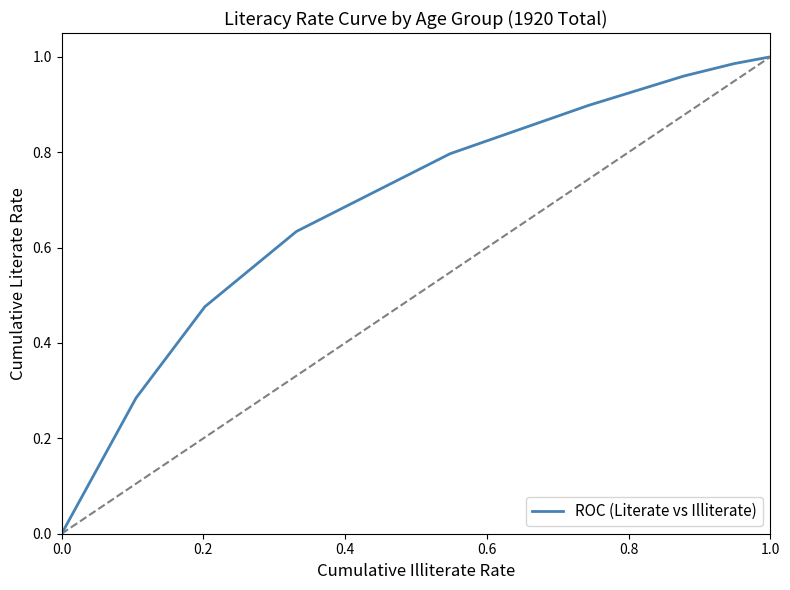

Reading right to left, list all the values displayed in this chart.

1.0	1.0	1.0	0.9	0.8	0.6	0.5	0.3	0.0